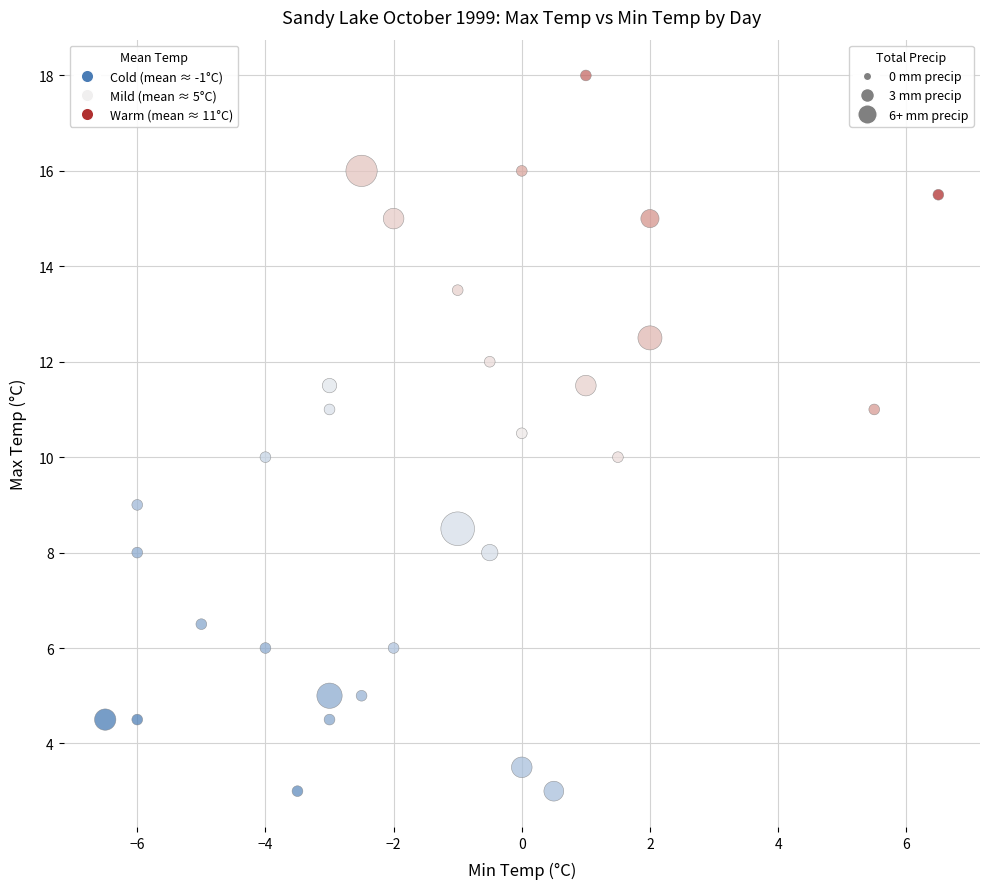

What is the range of Y values (max minus min)?

15.0